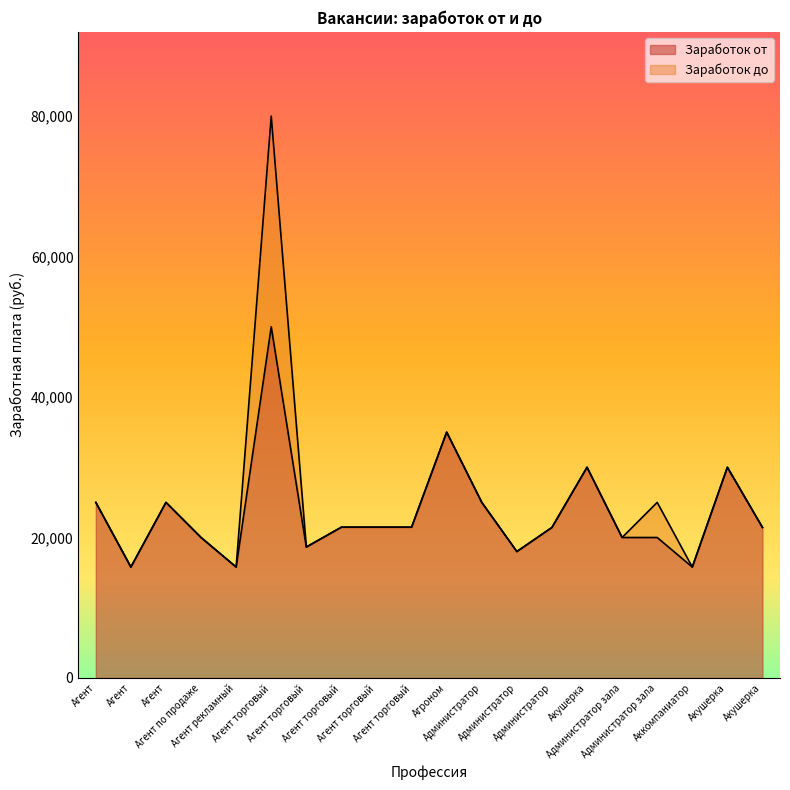

What is the difference between the values at Агроном and Администратор зала?

15000